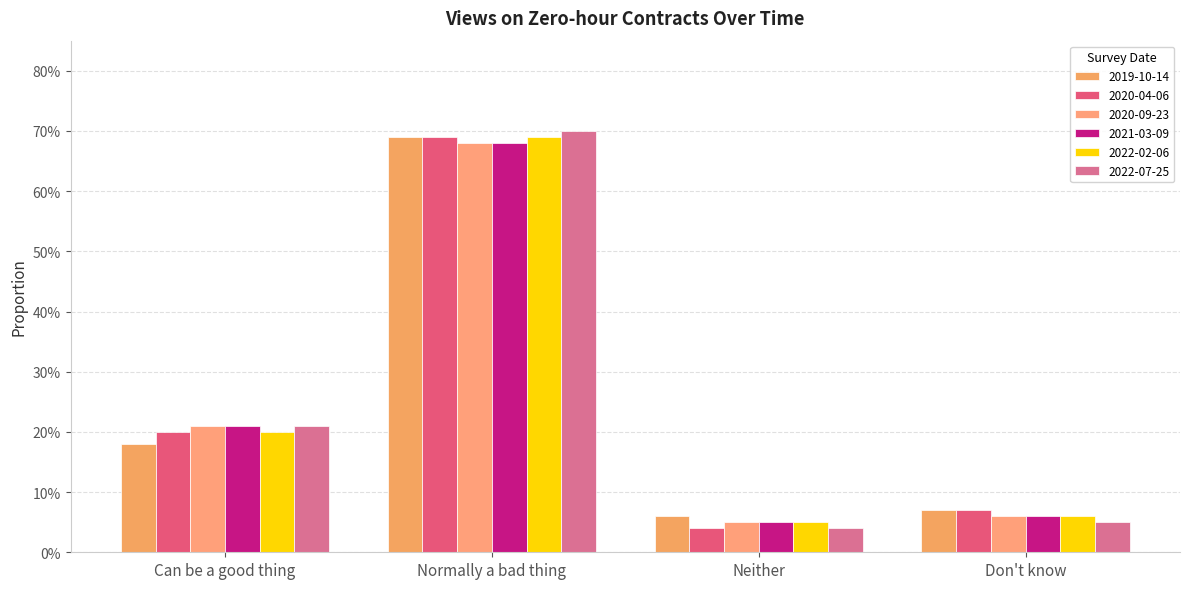

What is the greatest value displayed?

0.7